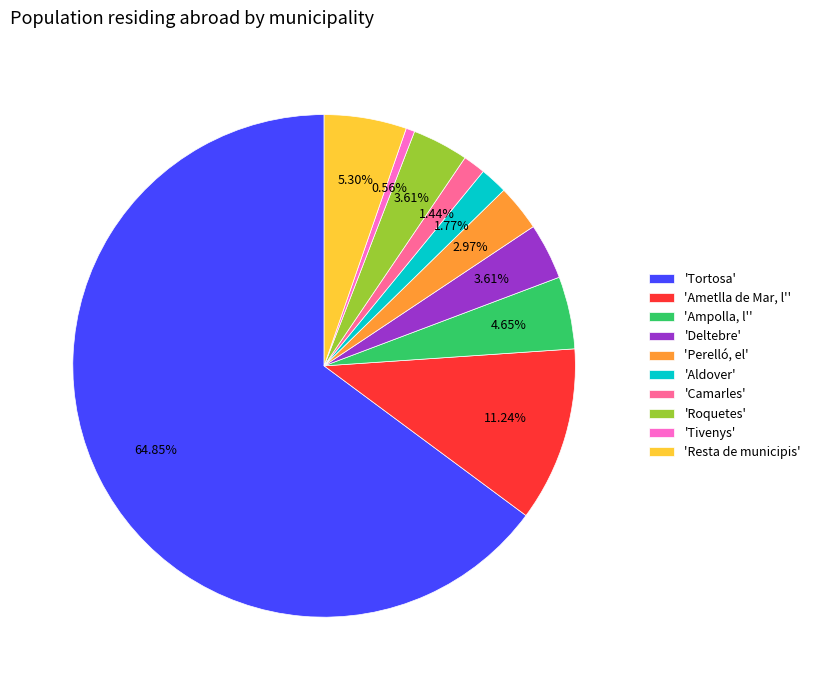

Between 'Resta de municipis' and 'Perelló, el', which is larger?

'Resta de municipis'